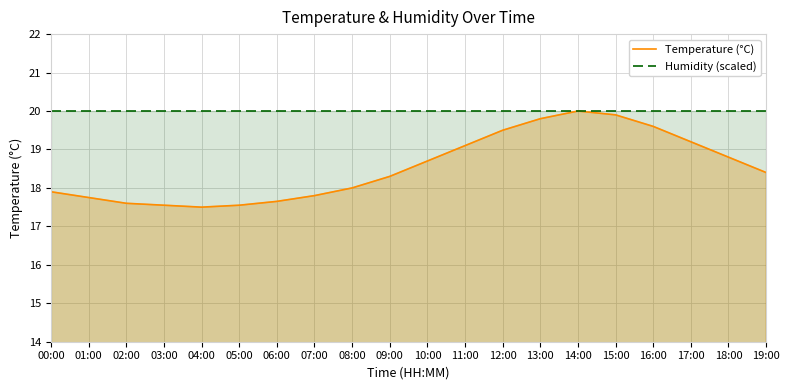

True or false: Humidity (scaled) and Temperature (°C) cross at least once.

True